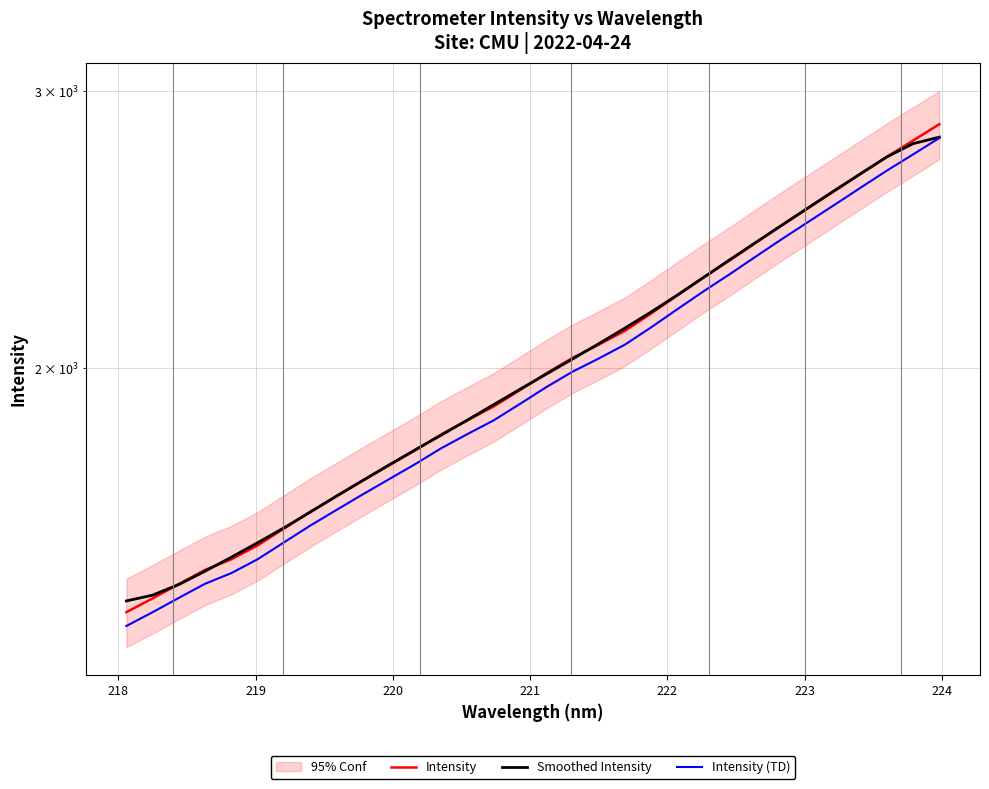

What is the maximum value for Intensity (TD)?

2800.5